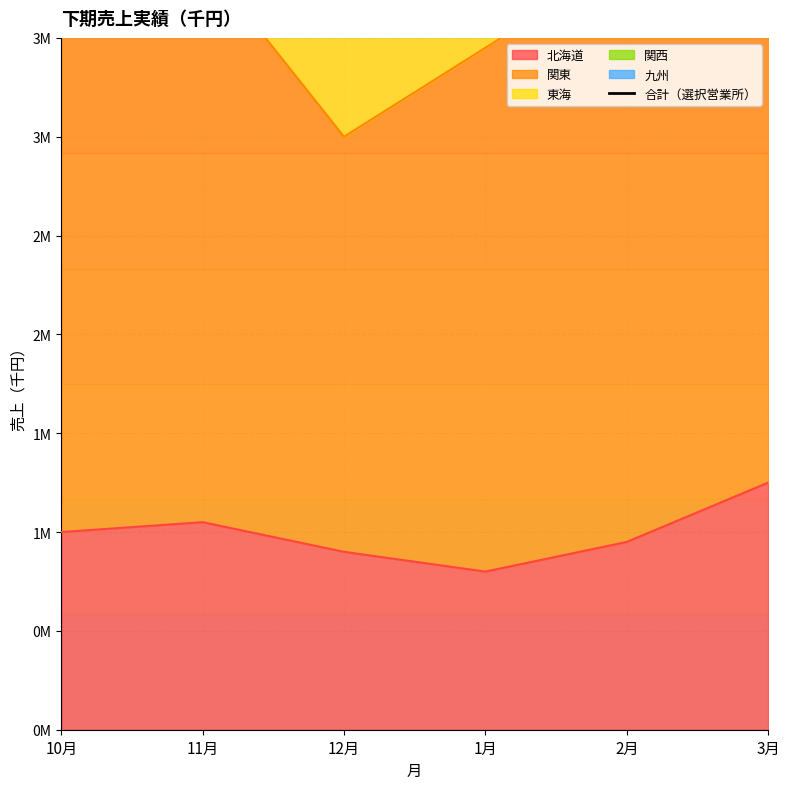

Reading left to right, list all the values displayed in this chart.

10700000	8900000	8550000	9250000	9600000	10600000